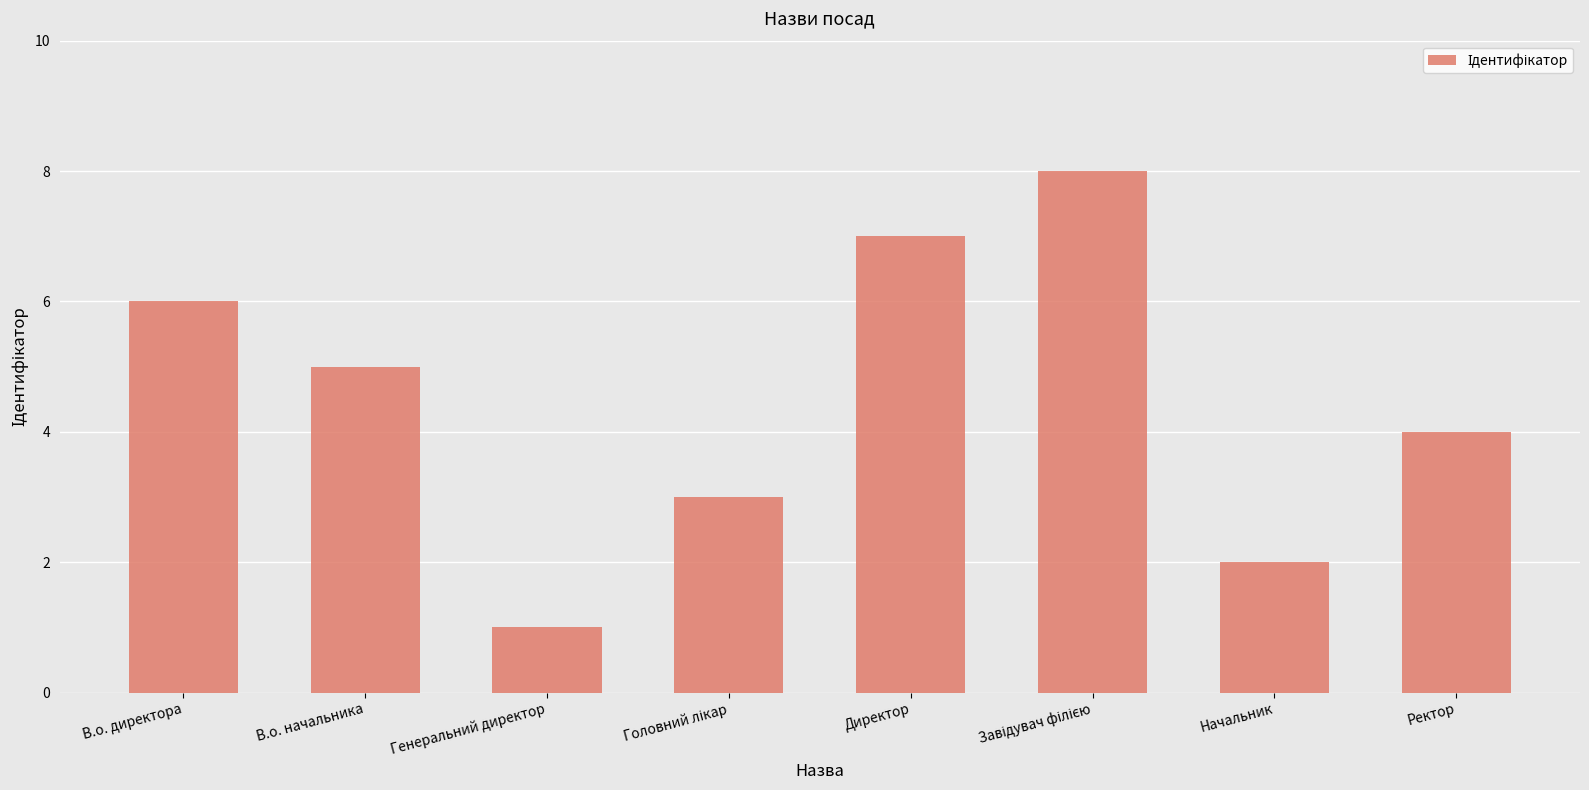

Count the values in the range 3 to 7.

5